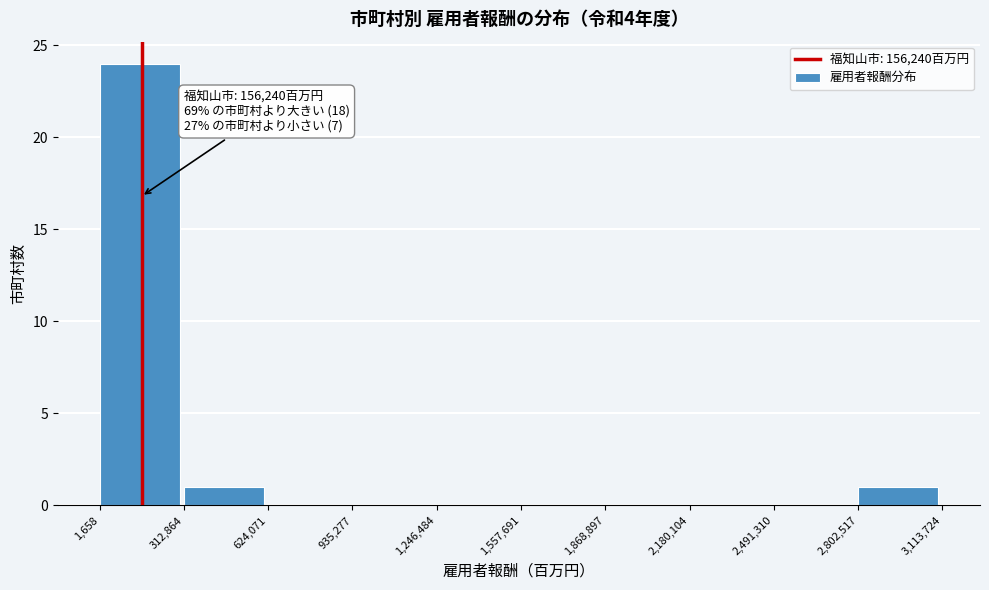

Over which range of the x-axis is the bar tallest?

1,658 to 312,864